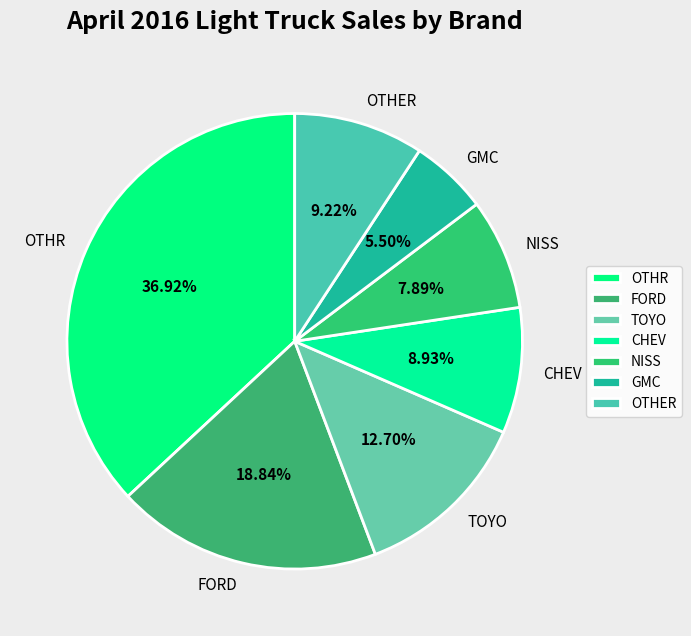

What is the smallest slice in the pie chart?

GMC